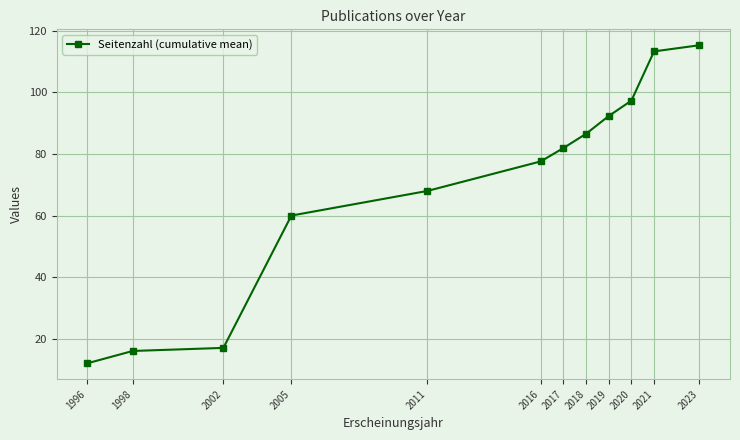

What is the difference between the second highest and second lowest values?

97.3